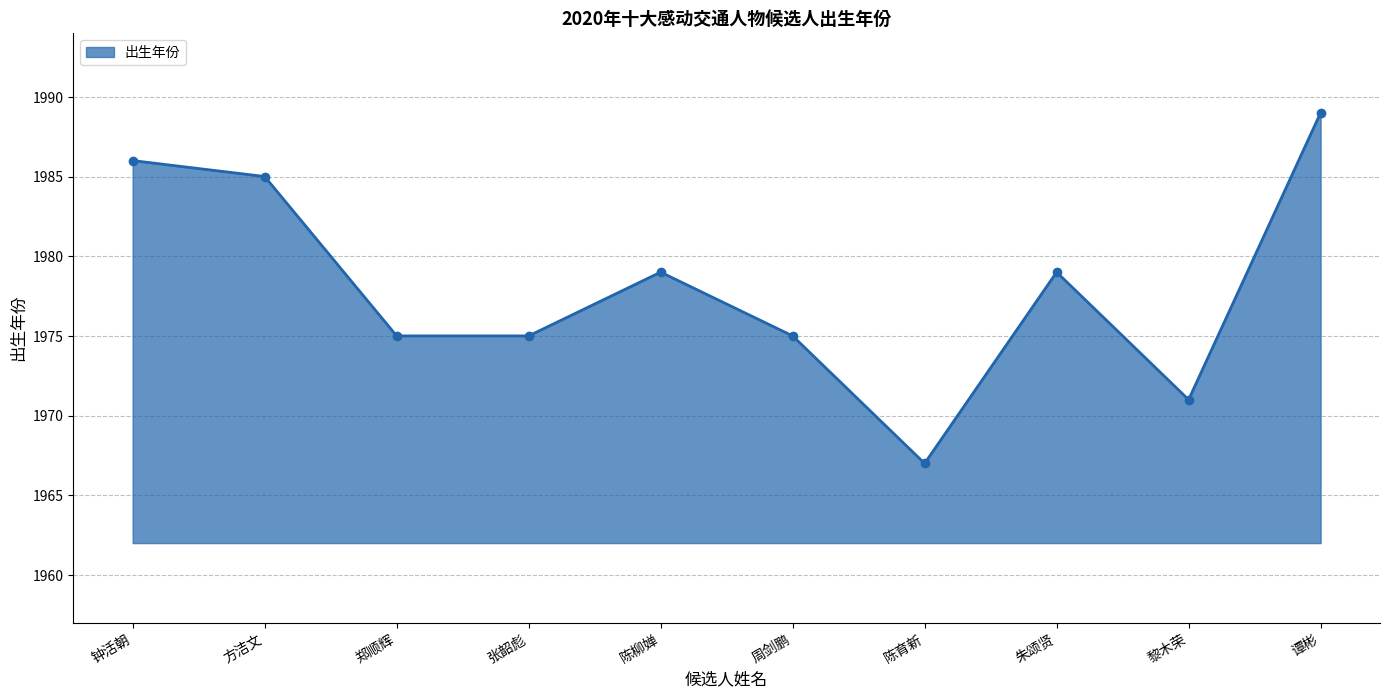

At which category does the data reach its first local peak?

陈柳婵